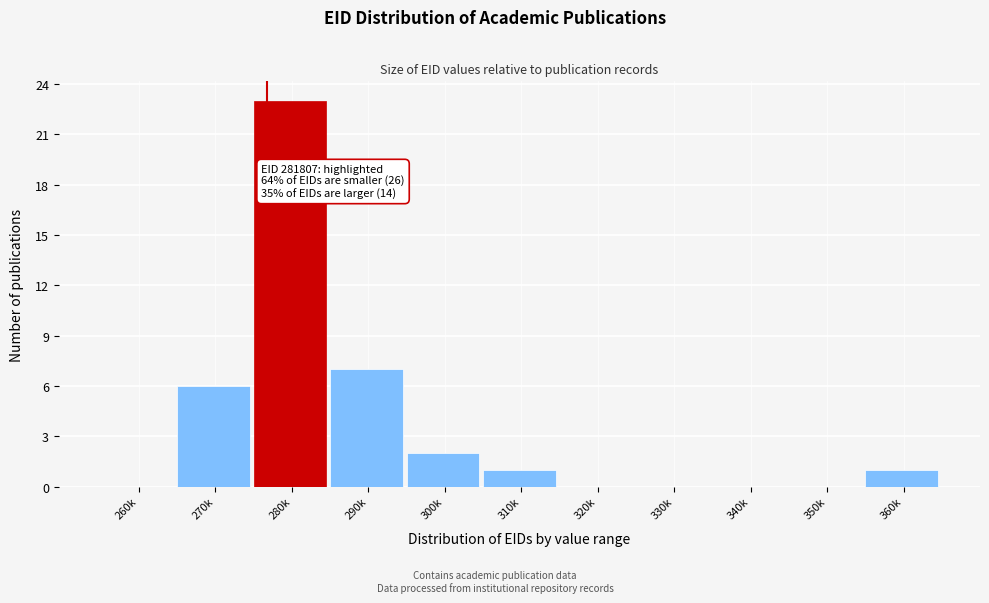

Reading left to right, list all the values displayed in this chart.

260k=0	270k=6	280k=23	290k=7	300k=2	310k=1	320k=0	330k=0	340k=0	350k=0	360k=1